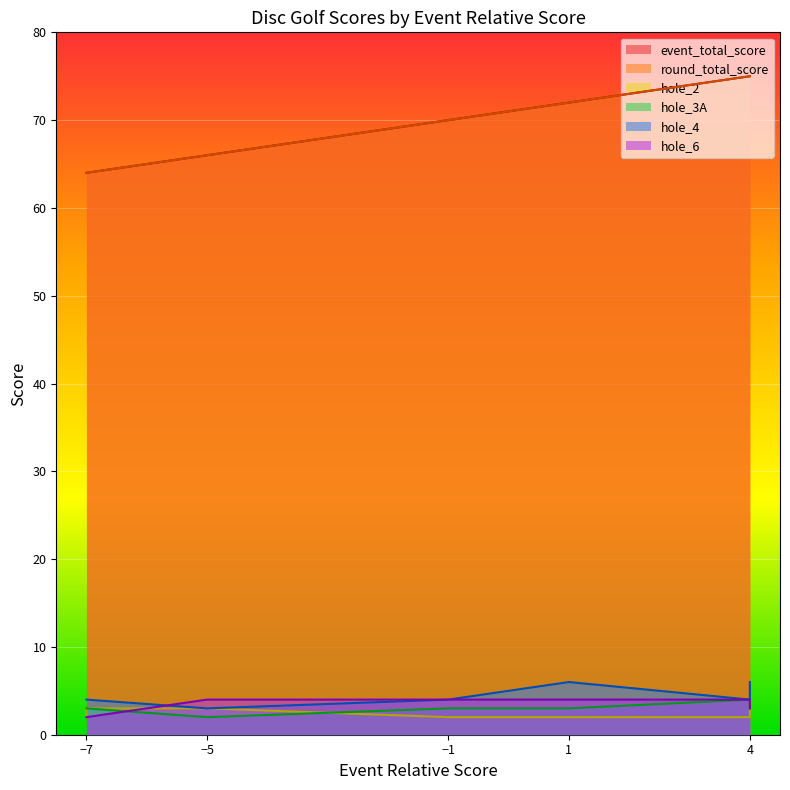

What is the difference between the highest and lowest values at -1?

68